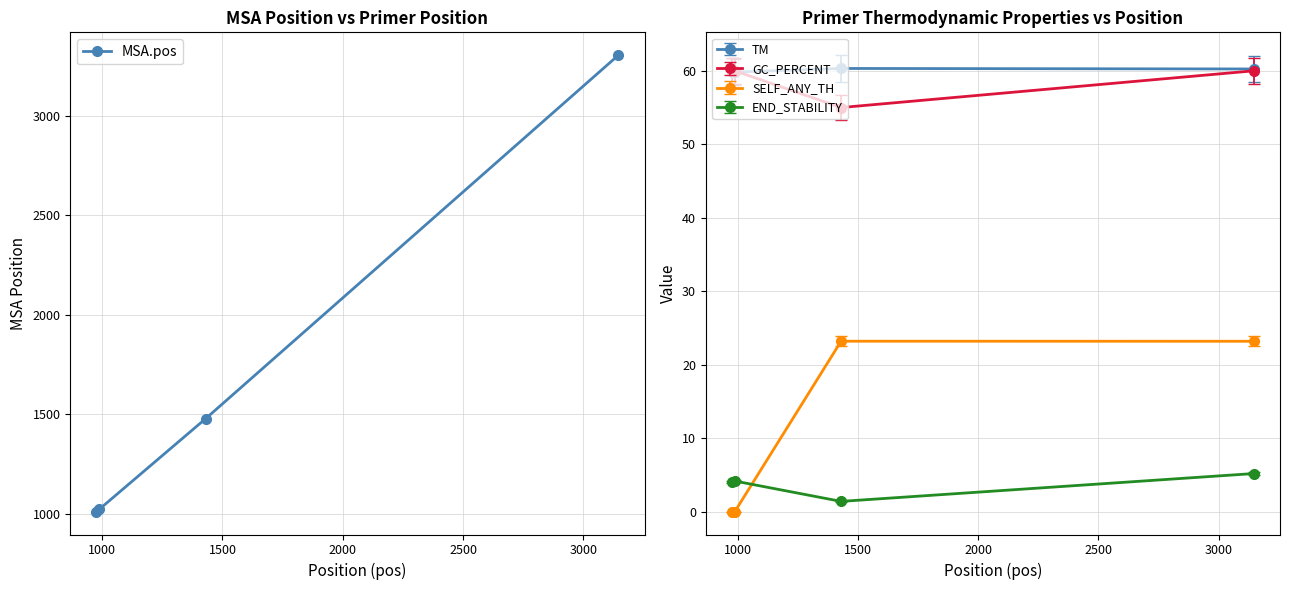

What is the value of the TM point at the 4th from the left?

60.2